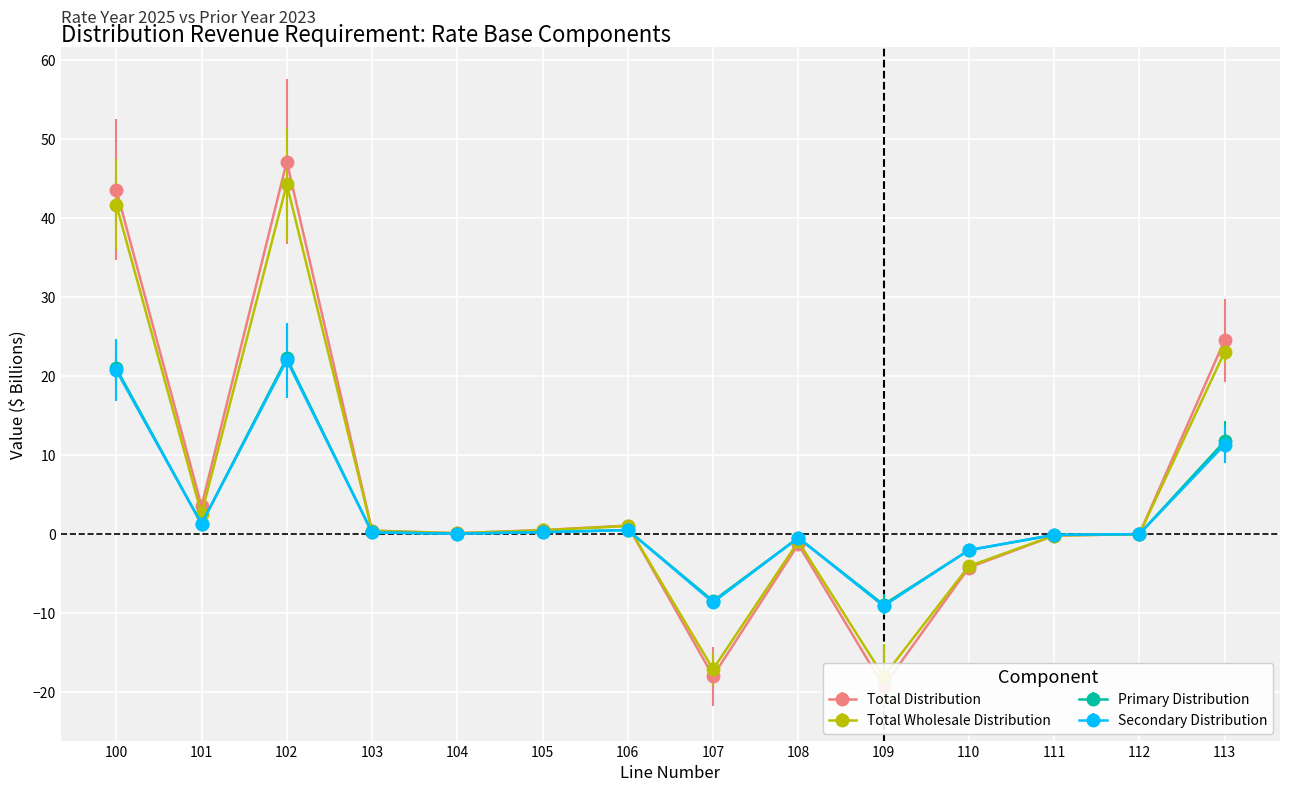

How many lines are shown in the chart?

4